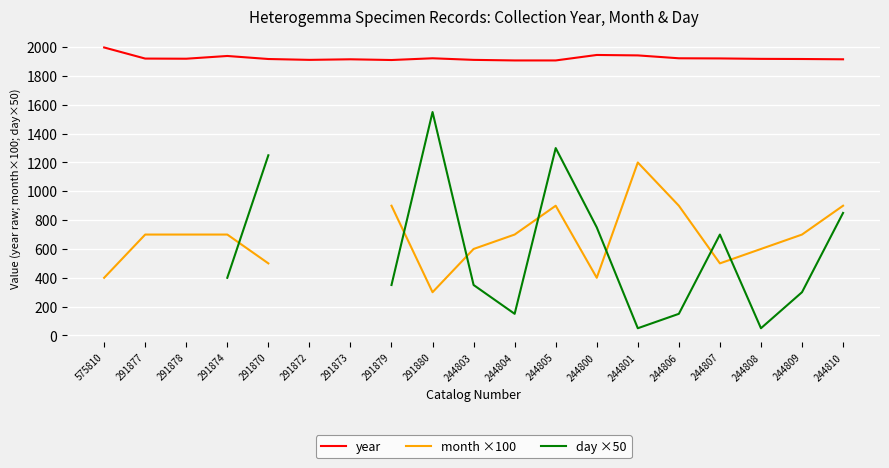

The day ×50 series shows 50.0 at 244808. True or false?

True